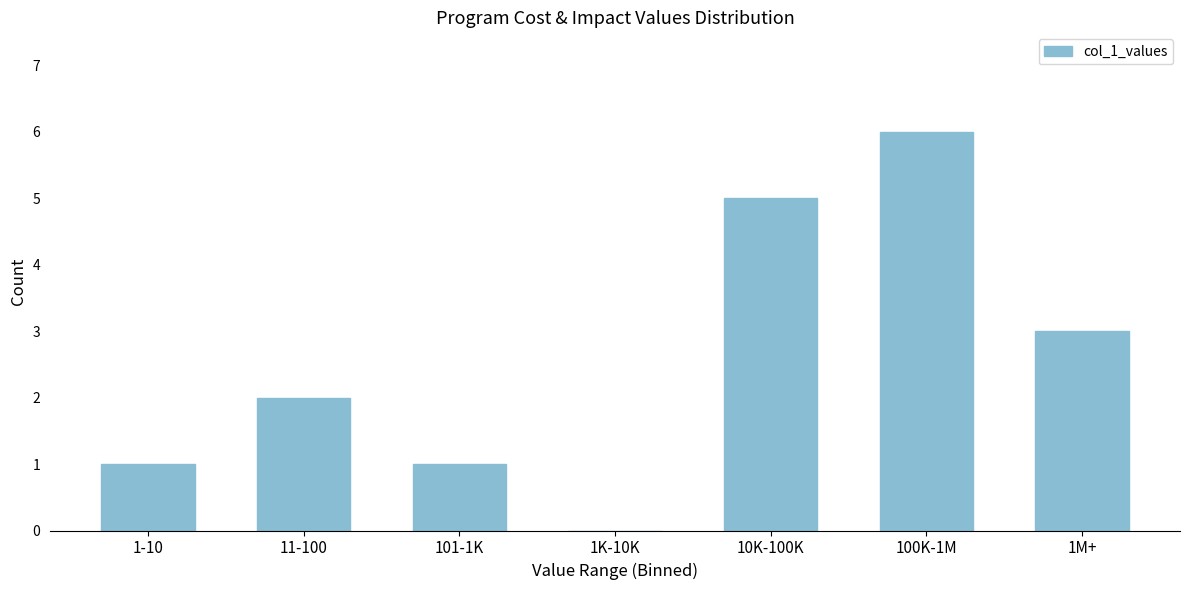

Reading right to left, list all the values displayed in this chart.

1M+=3	100K-1M=6	10K-100K=5	1K-10K=0	101-1K=1	11-100=2	1-10=1